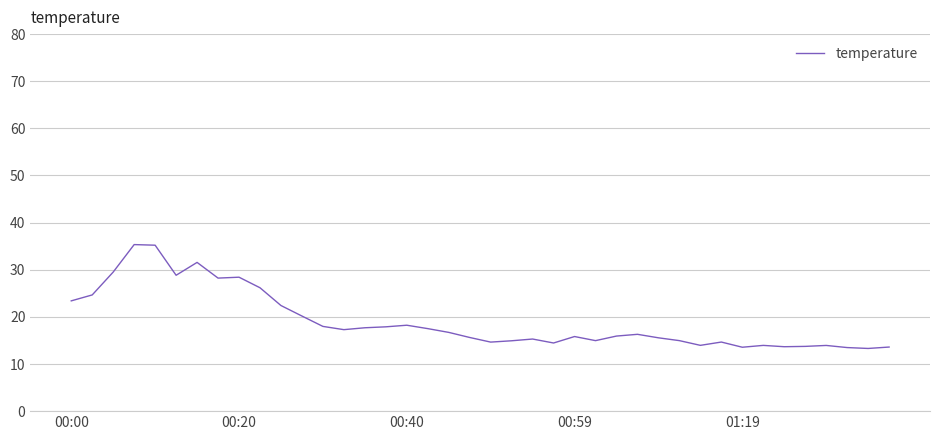

What is the minimum value shown in the chart?

13.3